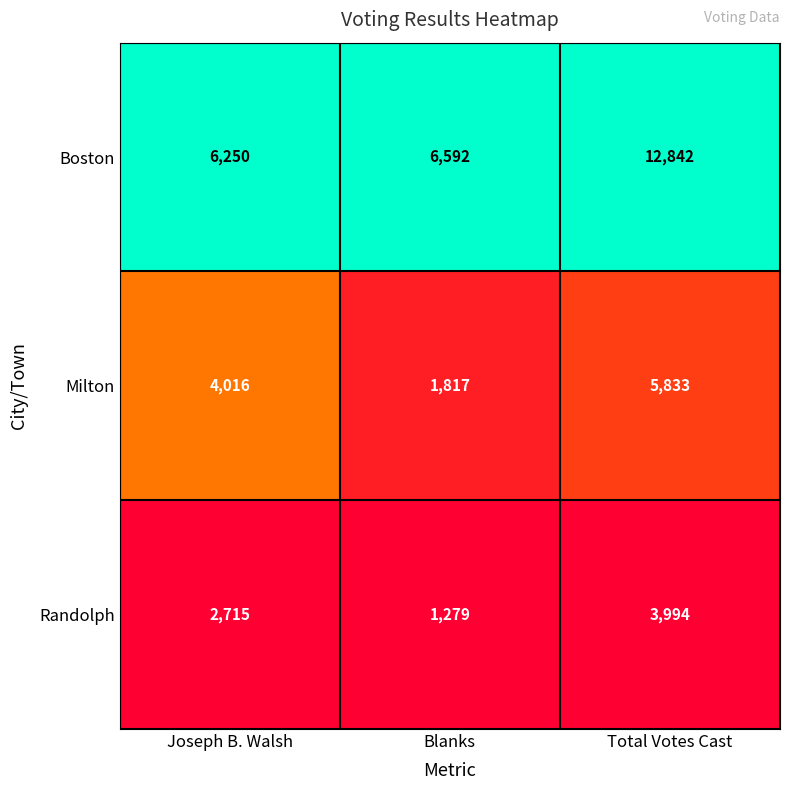

The value of Boston at Total Votes Cast is 12842. True or false?

True